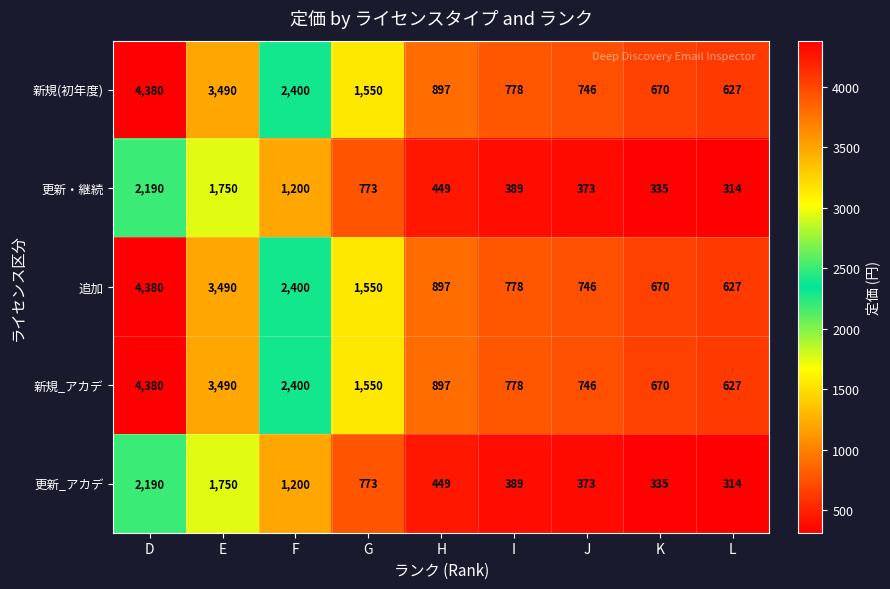

What value does the 更新・継続 series have at G?

773